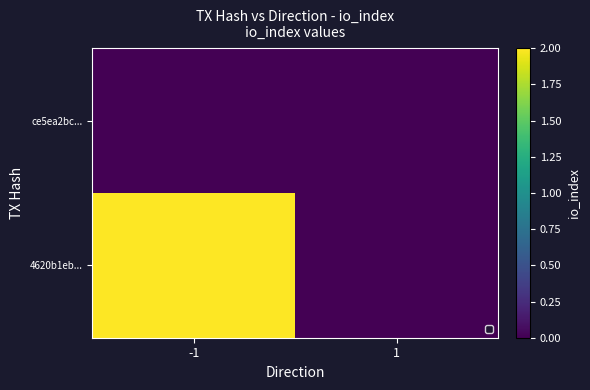

List the series in order of their peak value, lowest first.

ce5ea2bc..., 4620b1eb...